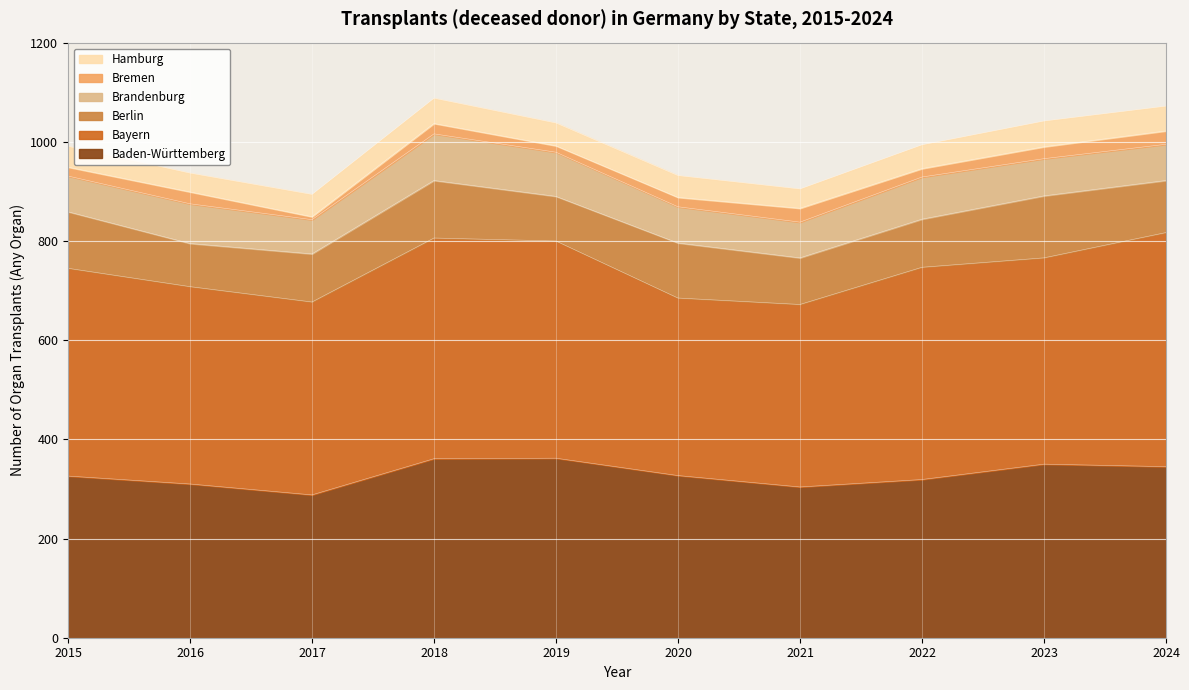

How many categories are shown in the chart?

10